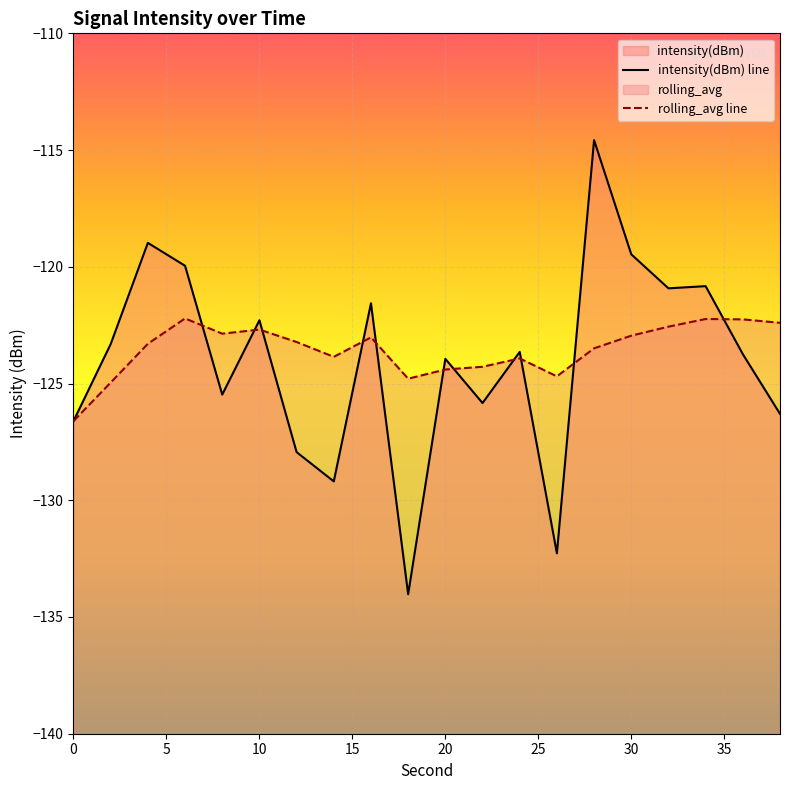

Rank the series by their maximum value, from highest to lowest.

intensity(dBm) line, rolling_avg line